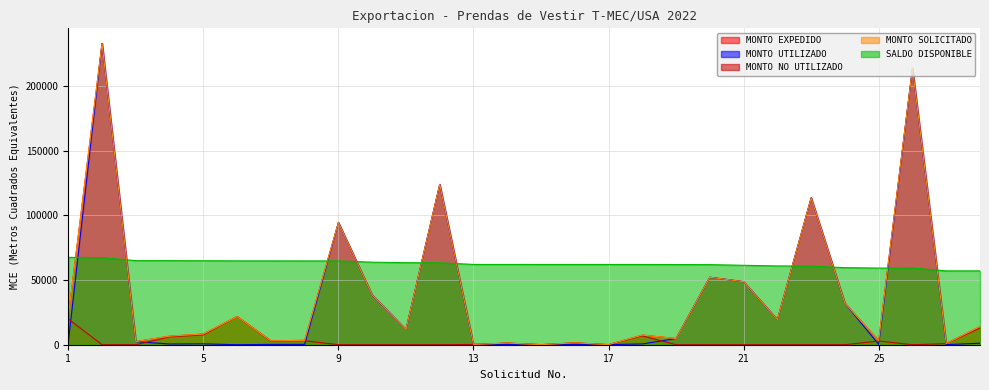

What is the difference between the maximum and minimum values in the MONTO UTILIZADO series?

232804.8